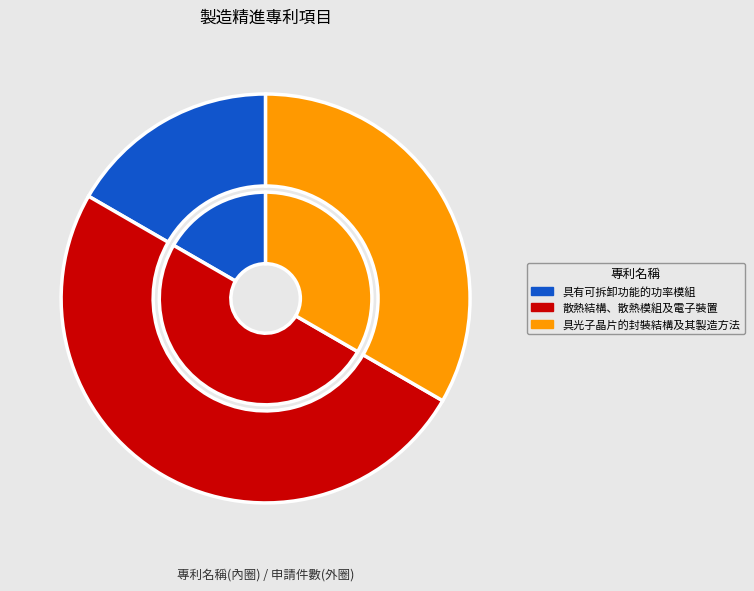

Rank the categories by value from highest to lowest.

散熱結構、散熱模組及電子裝置, 具光子晶片的封裝結構及其製造方法, 具有可拆卸功能的功率模組